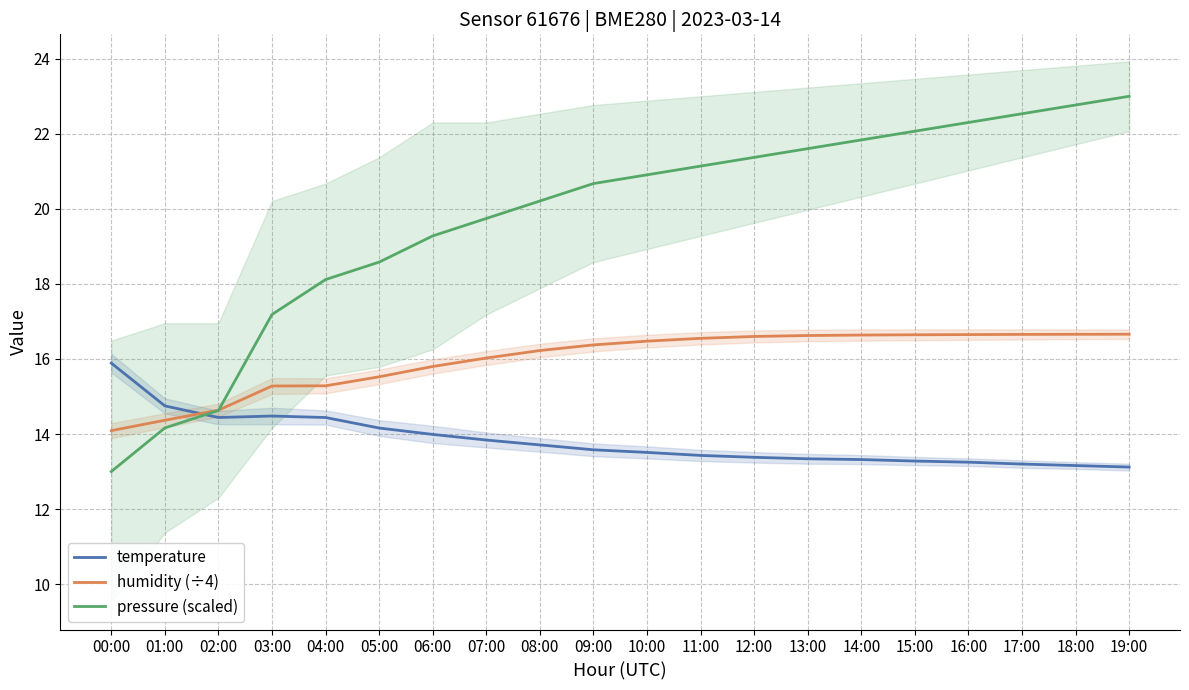

Which series has the largest total across all categories?

pressure (scaled)